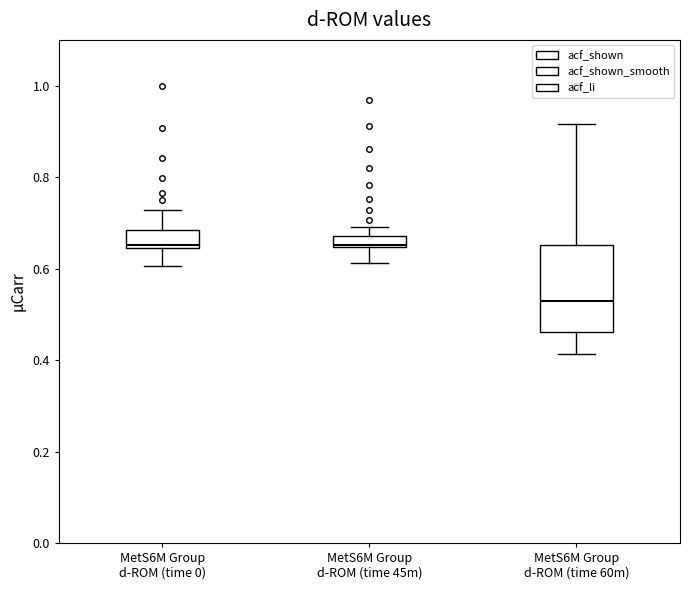

Where is the lower edge of the box for MetS6M Group d-ROM (time 60m) on the y-axis? The values are not printed on the chart, so give them approximately, as read against the axis.

0.46